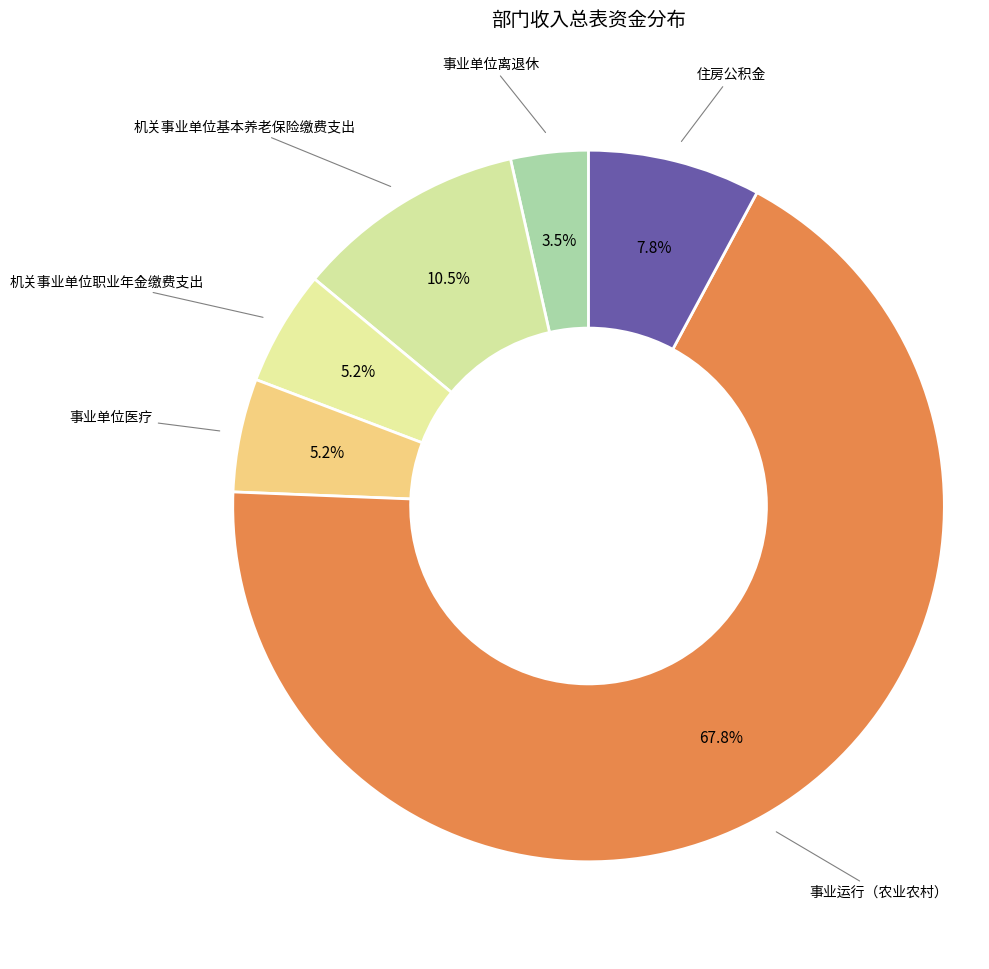

How many slices are in this pie chart?

6